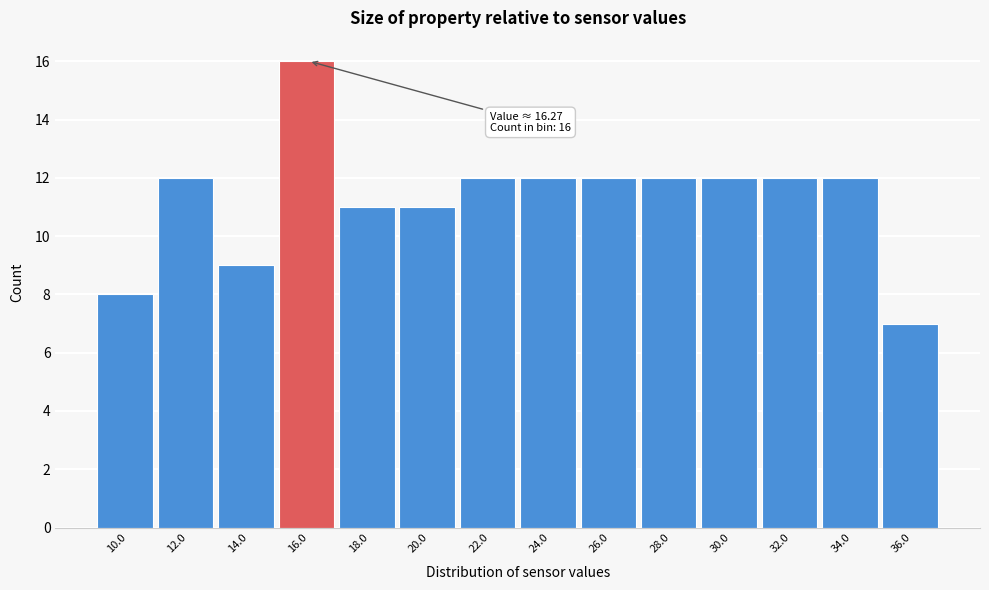

Reading left to right, list all the values displayed in this chart.

8	12	9	16	11	11	12	12	12	12	12	12	12	7